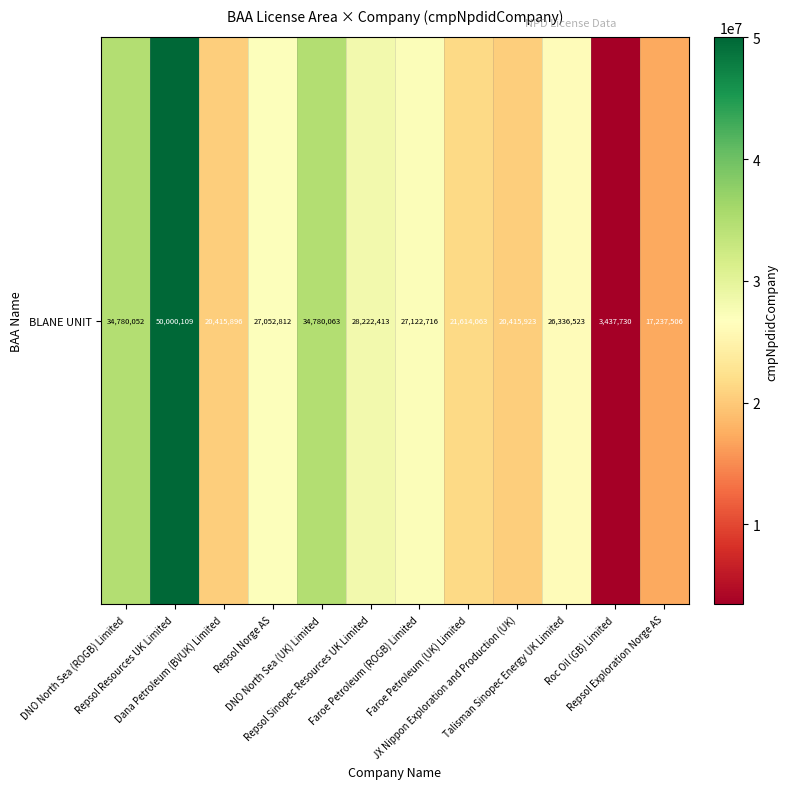

Reading left to right, transcribe all the data shown in this chart.

34780052	50000109	20415896	27052812	34780063	28222413	27122716	21614063	20415923	26336523	3437730	17237506